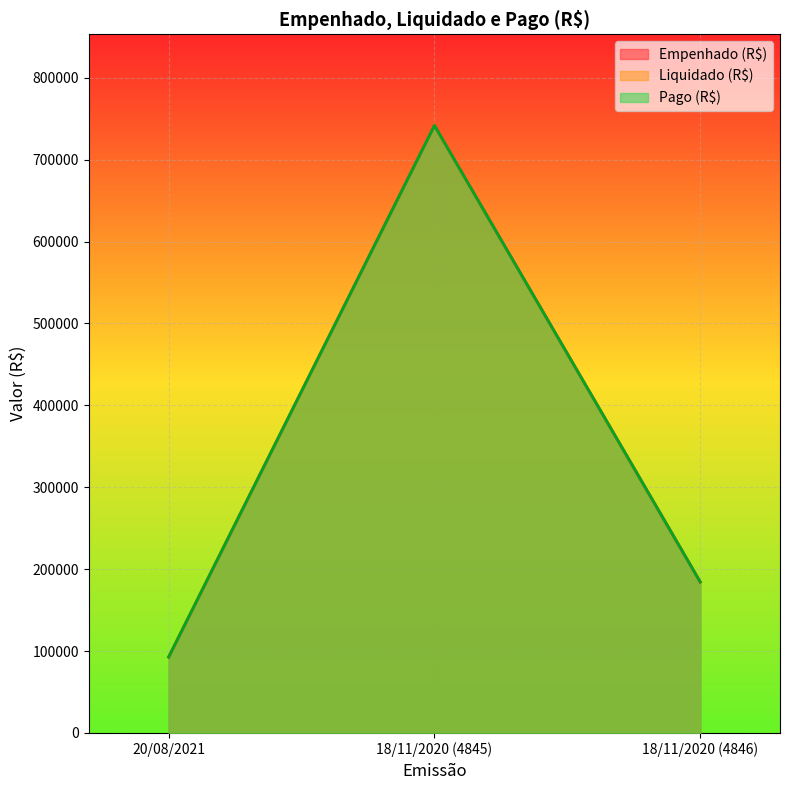

Reading right to left, extract all data points from this chart.

Empenhado (R$): 18/11/2020 (4846)=184332.5	18/11/2020 (4845)=741748.2	20/08/2021=92724.0
Liquidado (R$): 18/11/2020 (4846)=184332.5	18/11/2020 (4845)=741748.2	20/08/2021=92724.0
Pago (R$): 18/11/2020 (4846)=184332.5	18/11/2020 (4845)=741748.2	20/08/2021=92724.0